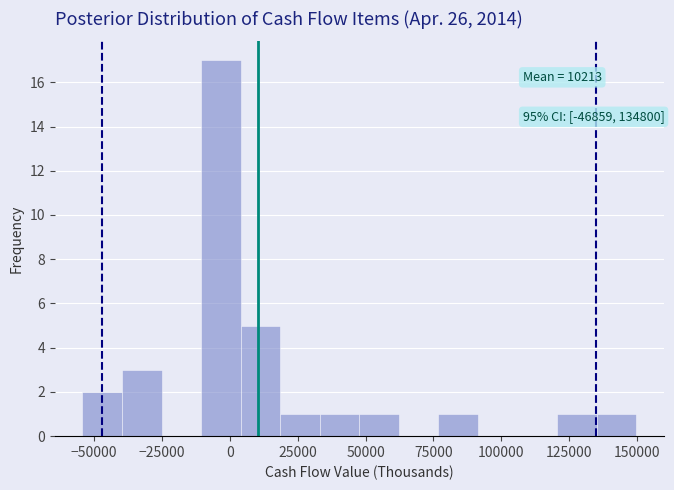

Read against the x-axis, roughly where is the centre of the tallest bar?

-5000